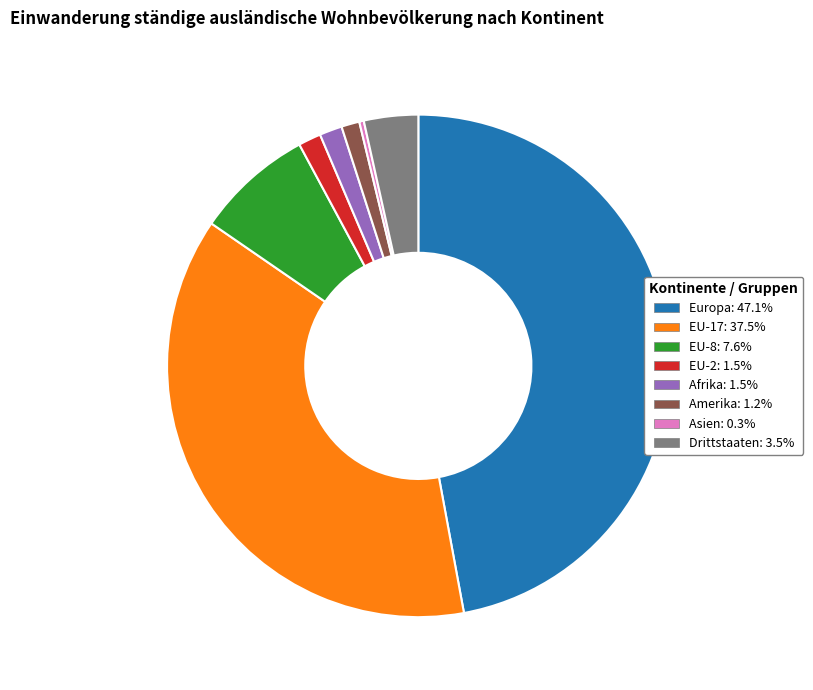

Does EU-17 represent more than half of the total?

No